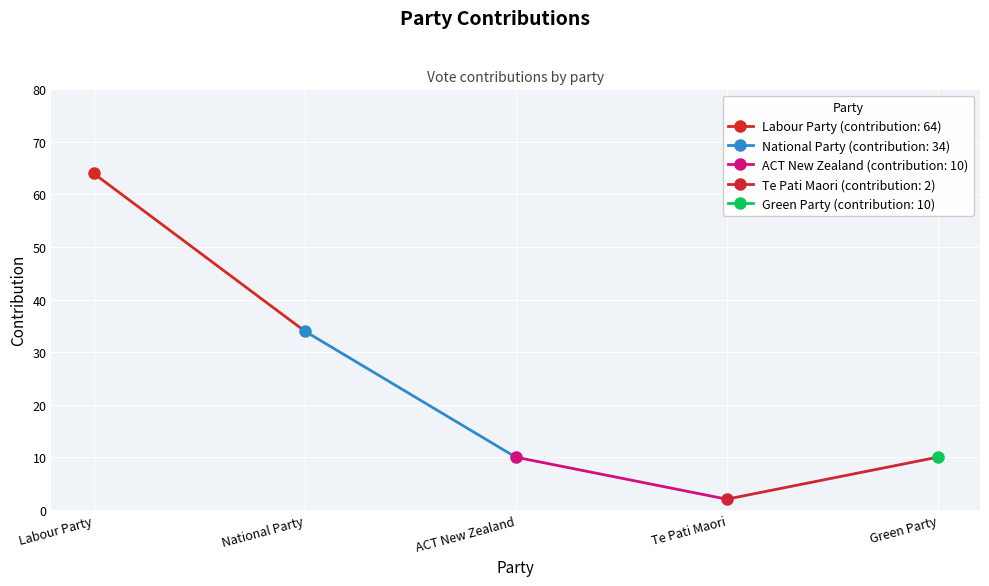

What is the difference between the maximum and second lowest values?

54